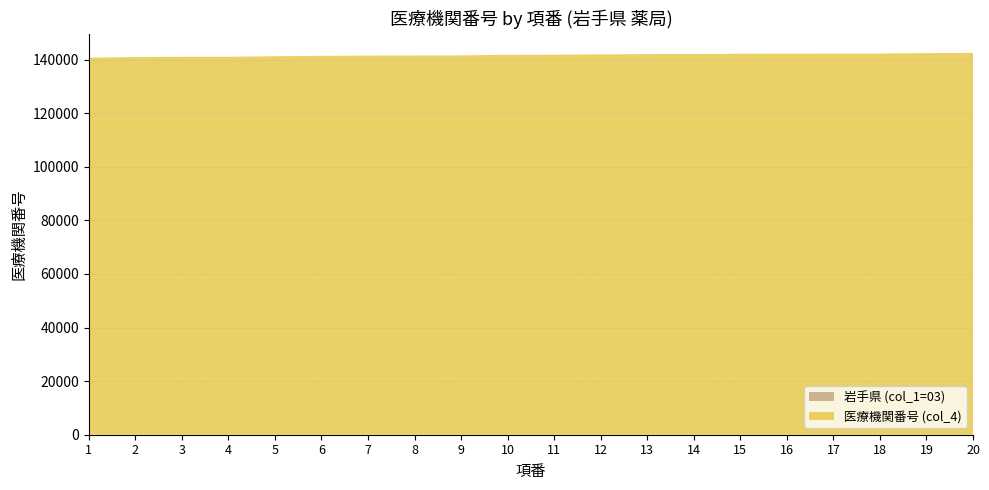

Reading left to right, list all the values displayed in this chart.

岩手県 (col_1=03): 3	3	3	3	3	3	3	3	3	3	3	3	3	3	3	3	3	3	3	3
医療機関番号 (col_4): 140698	140946	141027	141050	141241	141399	141472	141522	141548	141787	141829	141928	142041	142066	142165	142199	142215	142249	142405	142496